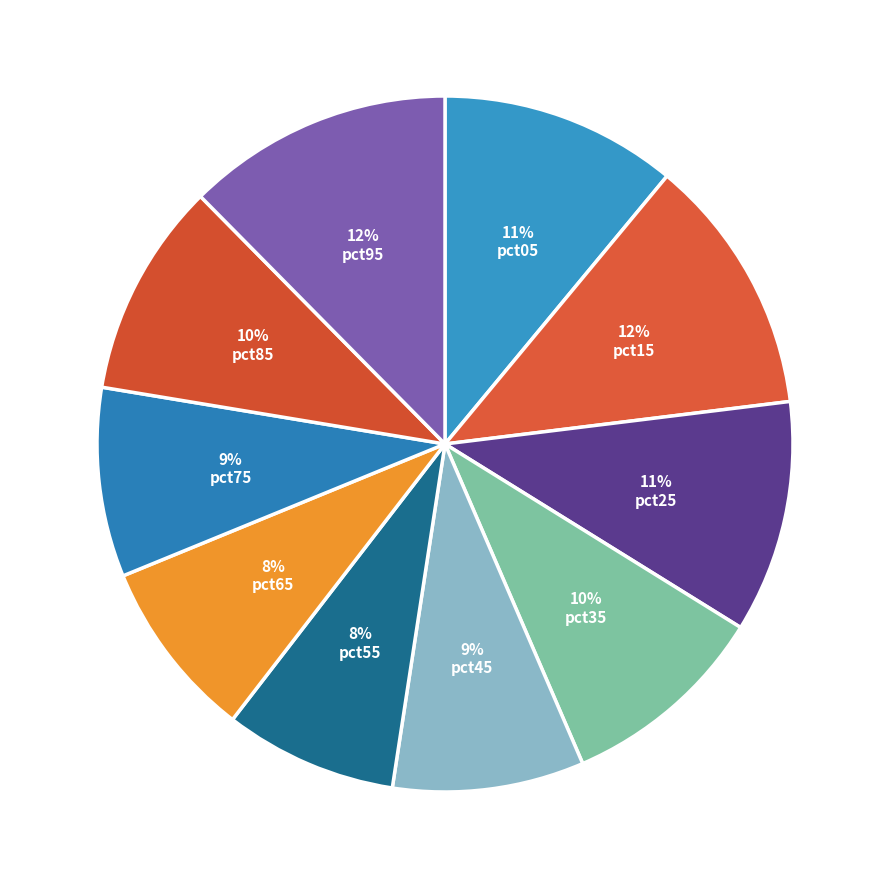

How many segments does this pie chart have?

10